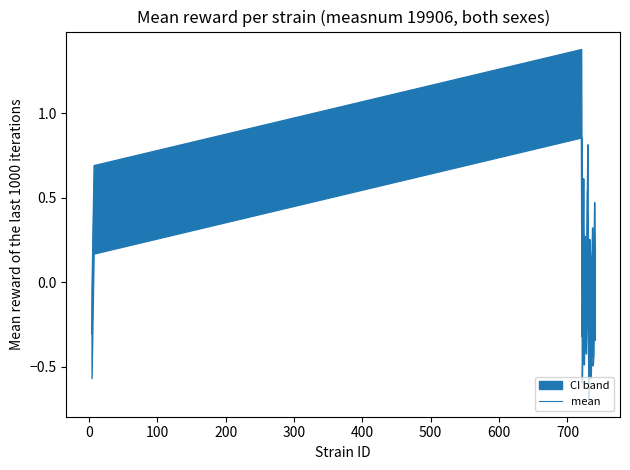

How many lines are shown in the chart?

1